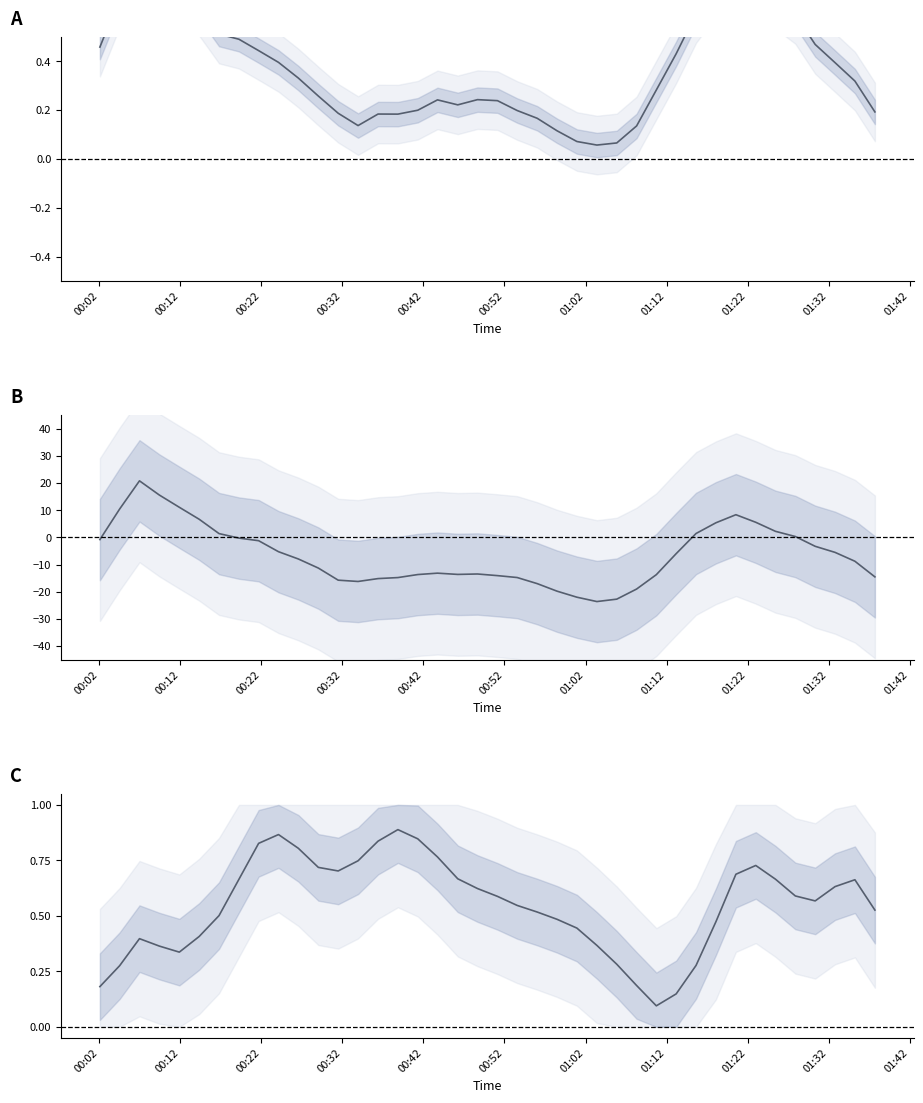

True or false: SDS_P1 (normalized) has more than 2 points higher than both neighbors.

True